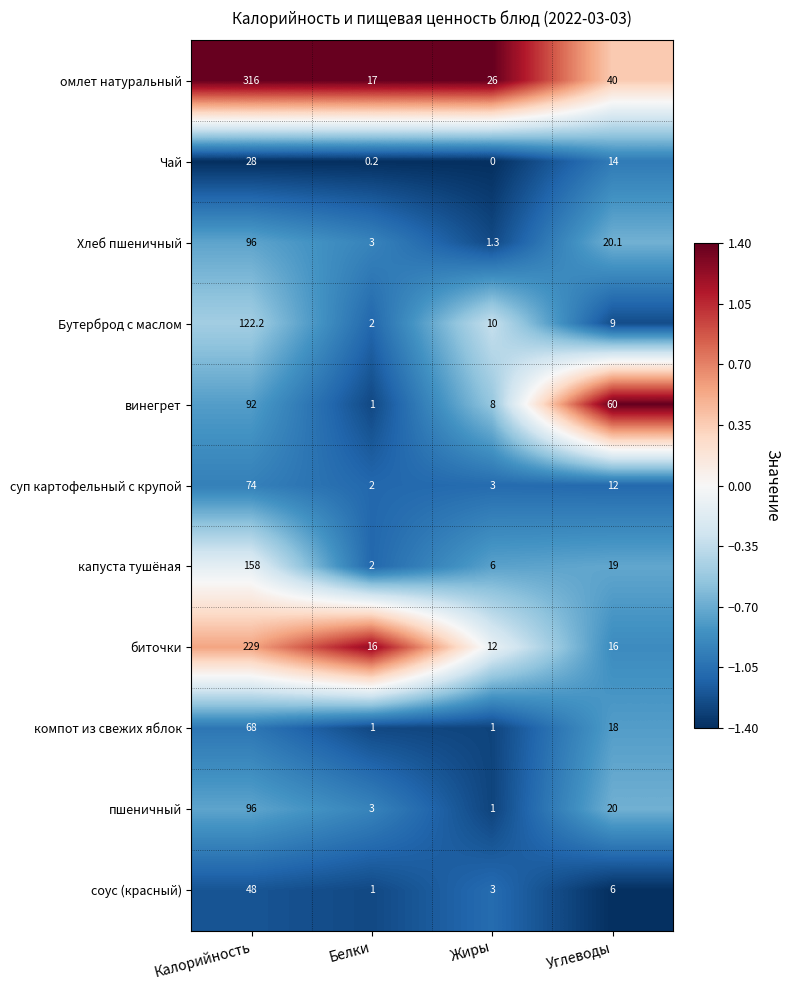

The суп картофельный с крупой series shows 1.7 at Жиры. True or false?

False